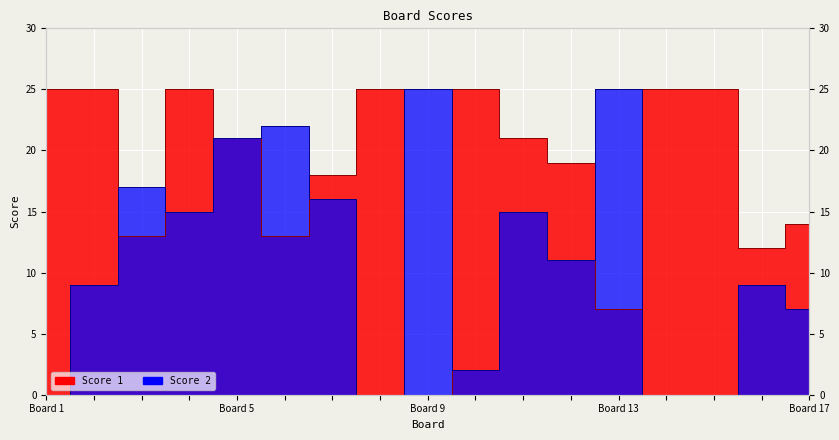

Rank the series by their maximum value, from highest to lowest.

Score 1, Score 2